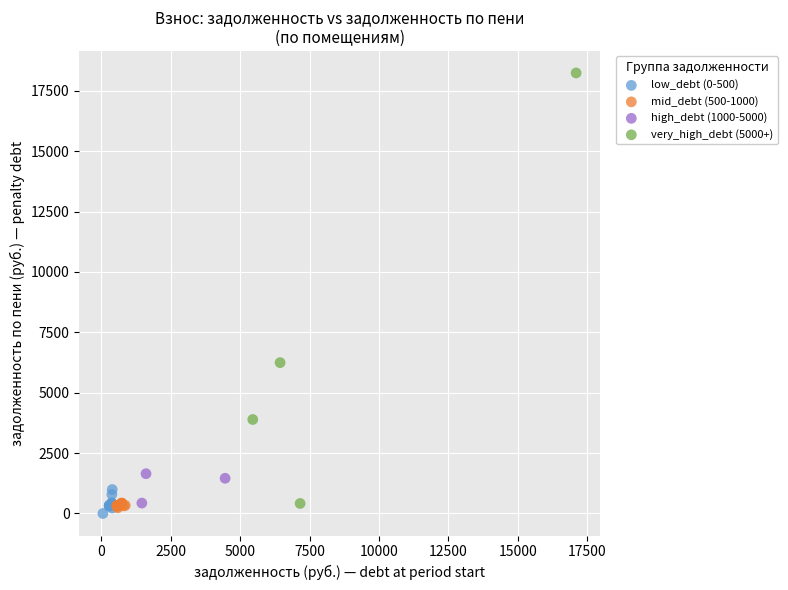

Which series has the widest spread of Y values?

very_high_debt (5000+)